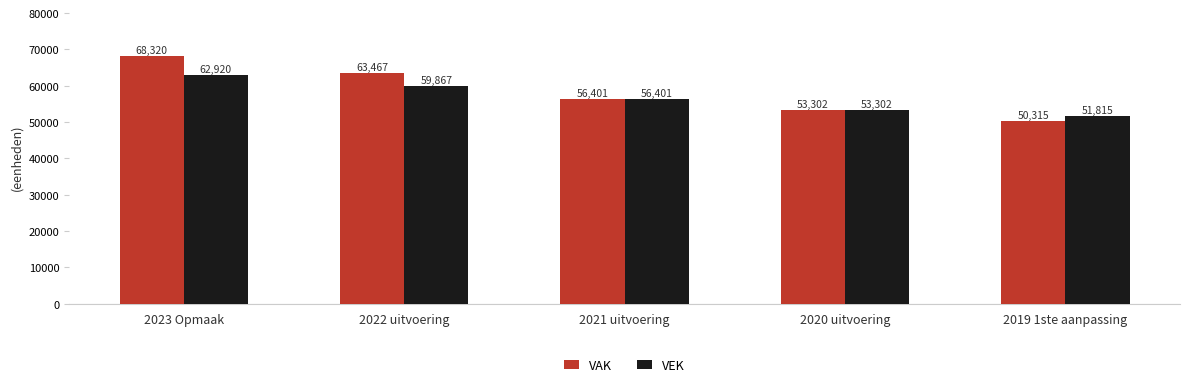

What is the smallest value displayed?

50315